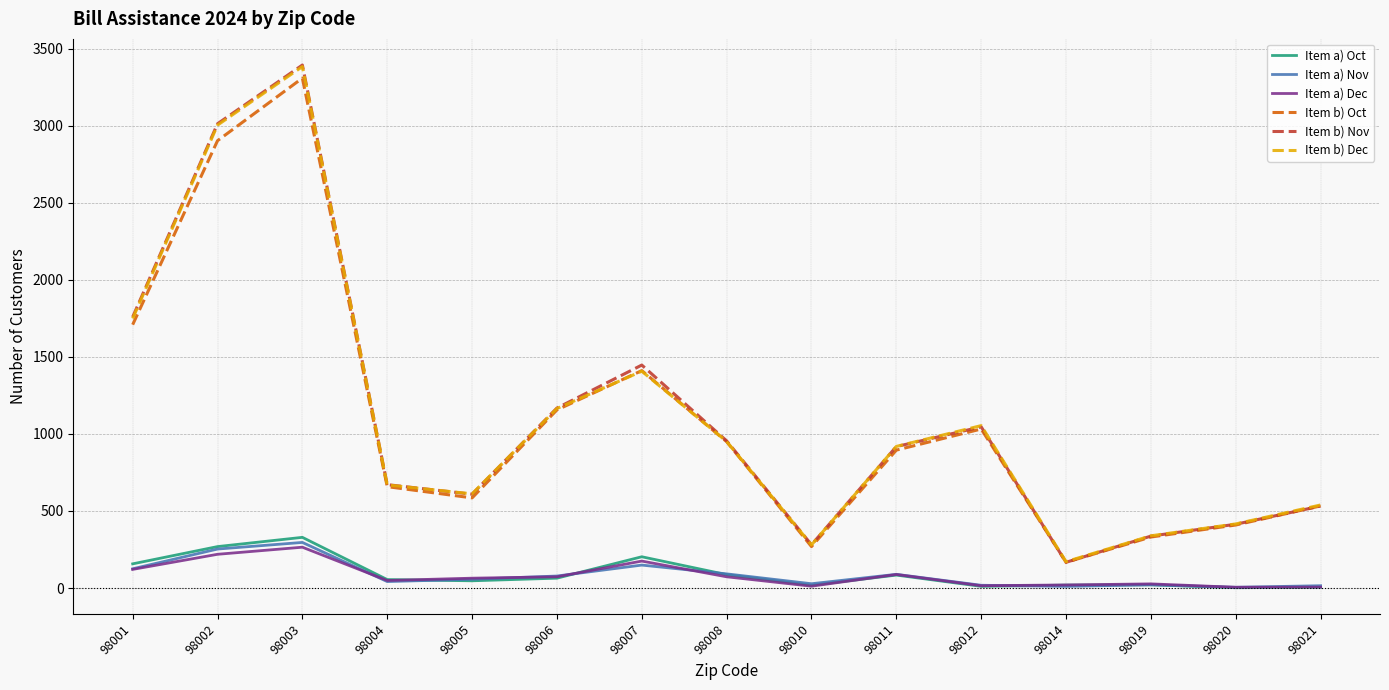

What is the maximum value shown in the chart?

3394